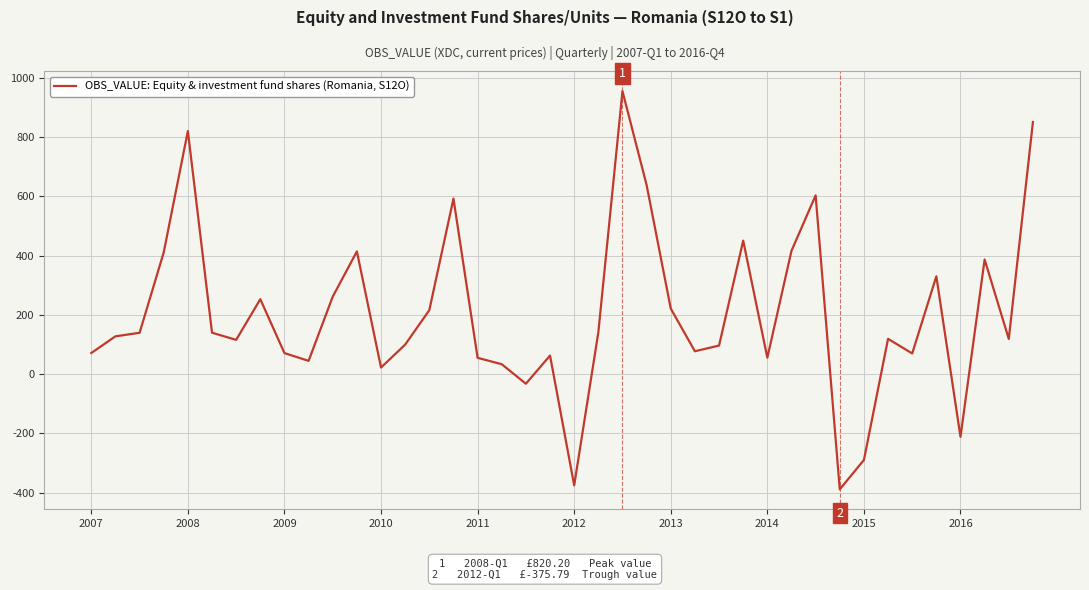

What is the average value?

204.3